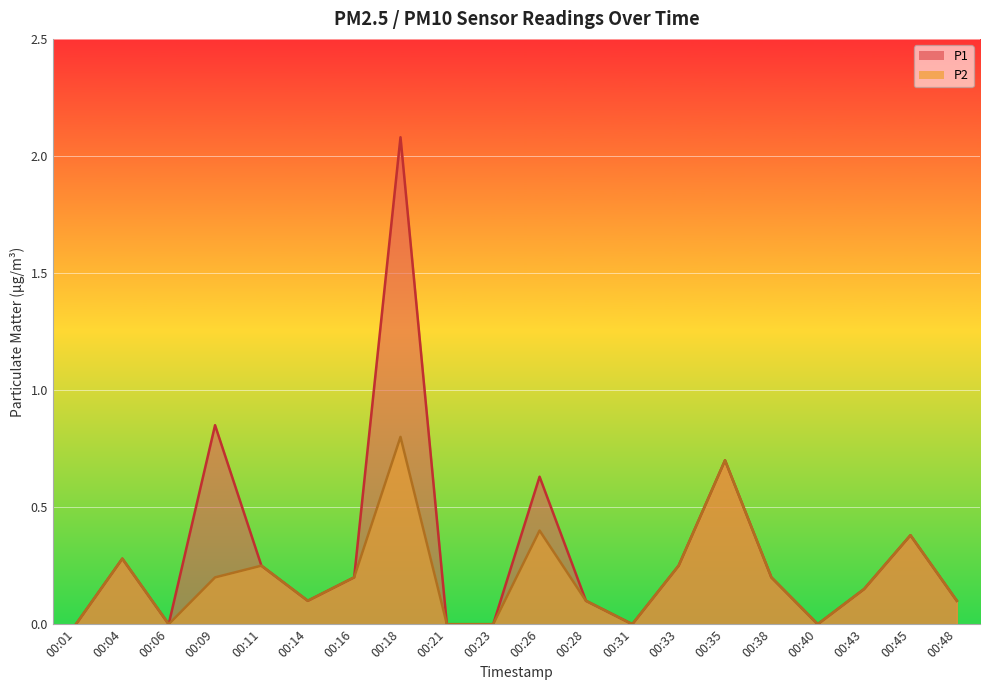

Which series changed the most between 00:40 and 00:43?

P1